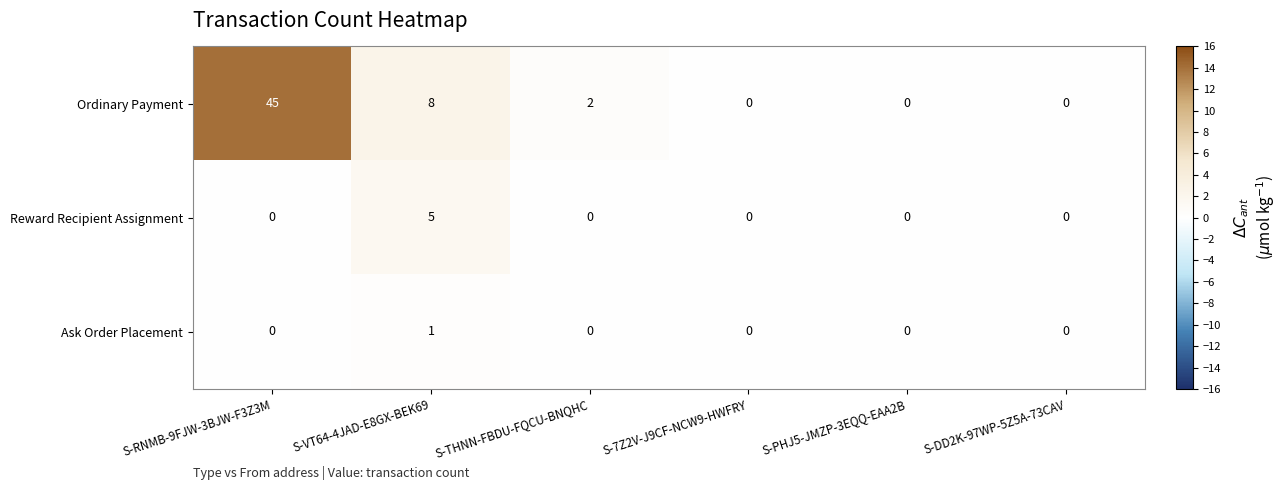

Reading left to right, what are all the values shown in this chart?

Ordinary Payment: S-RNMB-9FJW-3BJW-F3Z3M=45	S-VT64-4JAD-E8GX-BEK69=8	S-THNN-FBDU-FQCU-BNQHC=2	S-7Z2V-J9CF-NCW9-HWFRY=0	S-PHJ5-JMZP-3EQQ-EAA2B=0	S-DD2K-97WP-5Z5A-73CAV=0
Reward Recipient Assignment: S-RNMB-9FJW-3BJW-F3Z3M=0	S-VT64-4JAD-E8GX-BEK69=5	S-THNN-FBDU-FQCU-BNQHC=0	S-7Z2V-J9CF-NCW9-HWFRY=0	S-PHJ5-JMZP-3EQQ-EAA2B=0	S-DD2K-97WP-5Z5A-73CAV=0
Ask Order Placement: S-RNMB-9FJW-3BJW-F3Z3M=0	S-VT64-4JAD-E8GX-BEK69=1	S-THNN-FBDU-FQCU-BNQHC=0	S-7Z2V-J9CF-NCW9-HWFRY=0	S-PHJ5-JMZP-3EQQ-EAA2B=0	S-DD2K-97WP-5Z5A-73CAV=0